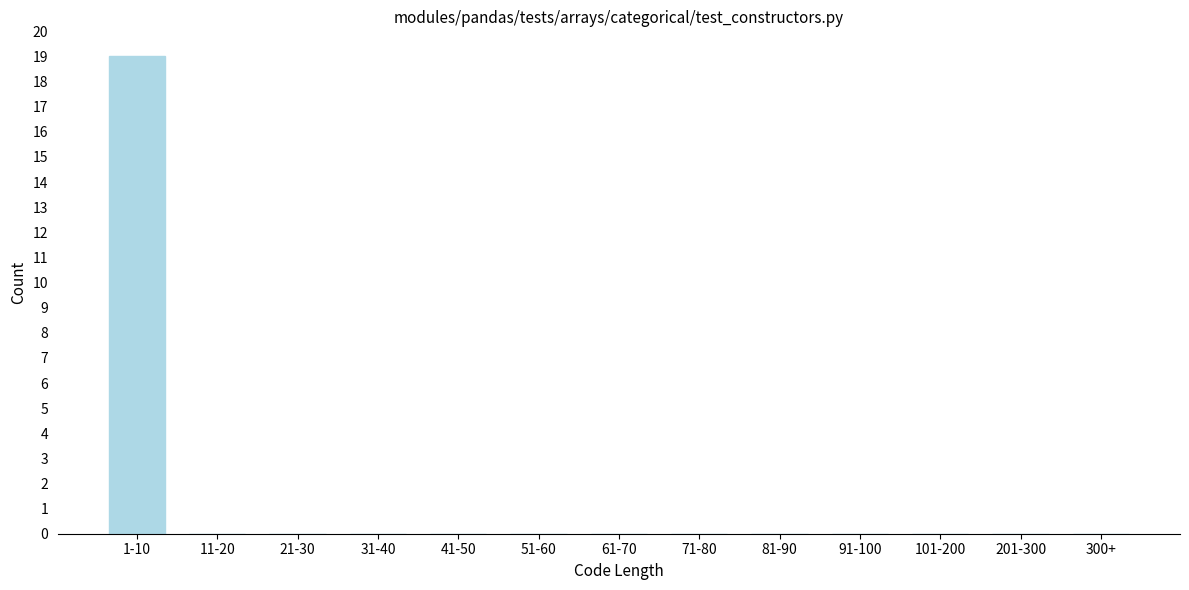

Reading left to right, what are all the values shown in this chart?

1-10=19	11-20=0	21-30=0	31-40=0	41-50=0	51-60=0	61-70=0	71-80=0	81-90=0	91-100=0	101-200=0	201-300=0	300+=0